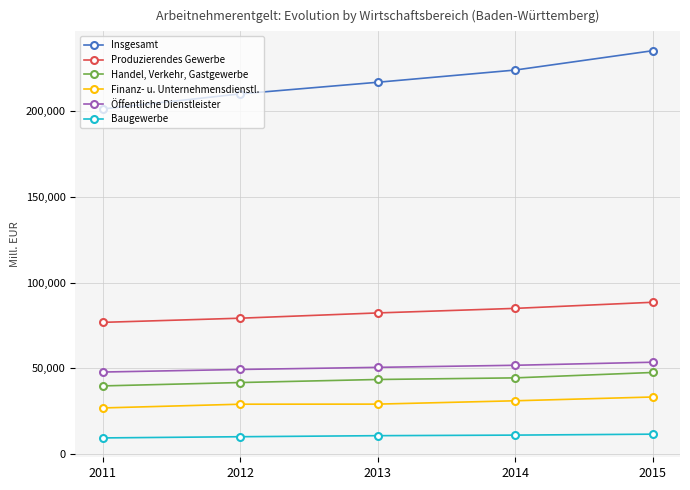

Read the Insgesamt value at 2015.

235162.4